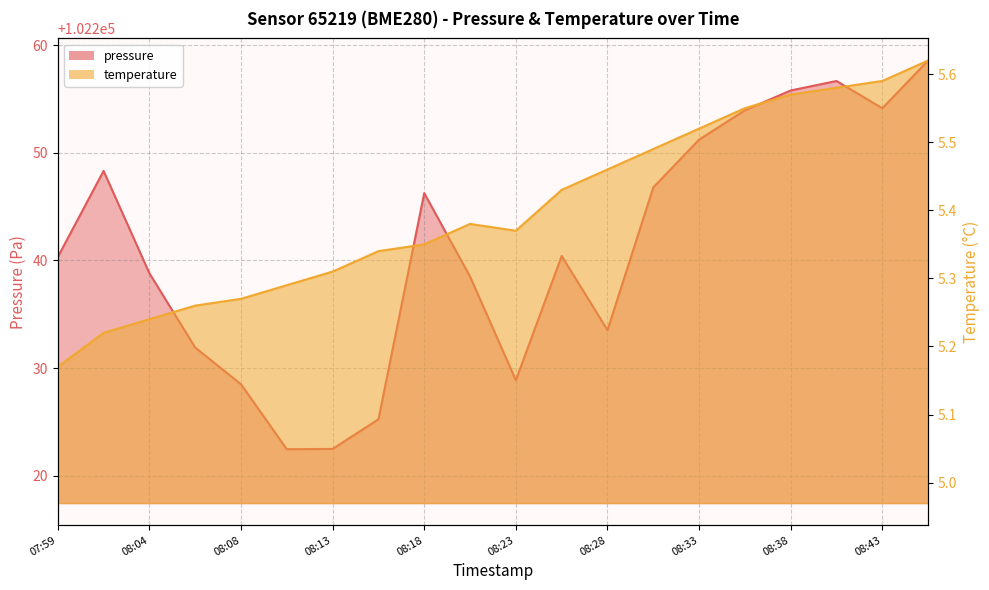

Count the number of data series in this chart.

2